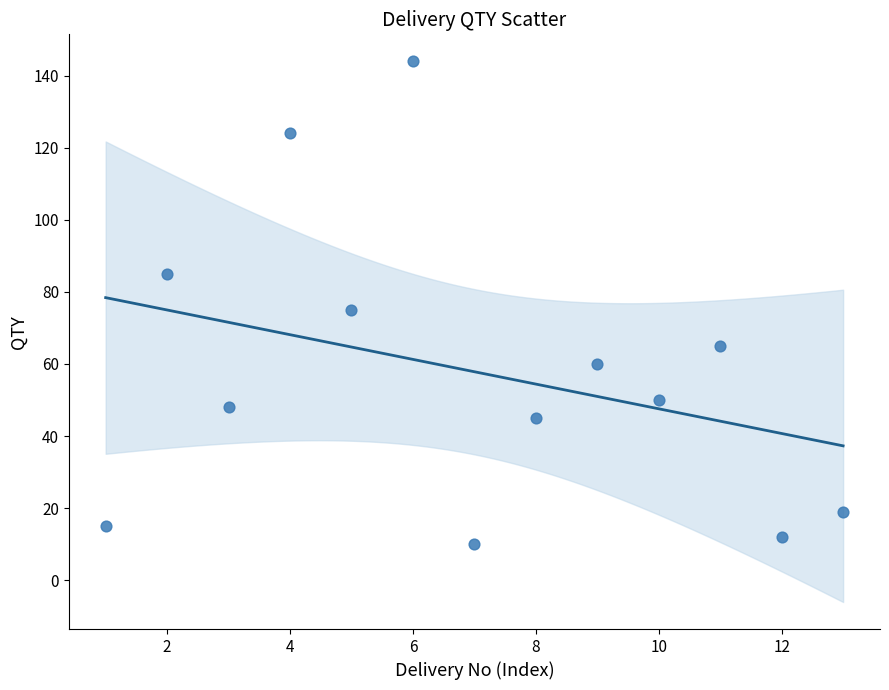

What Y value in the scatter plot is closest to 77?

75